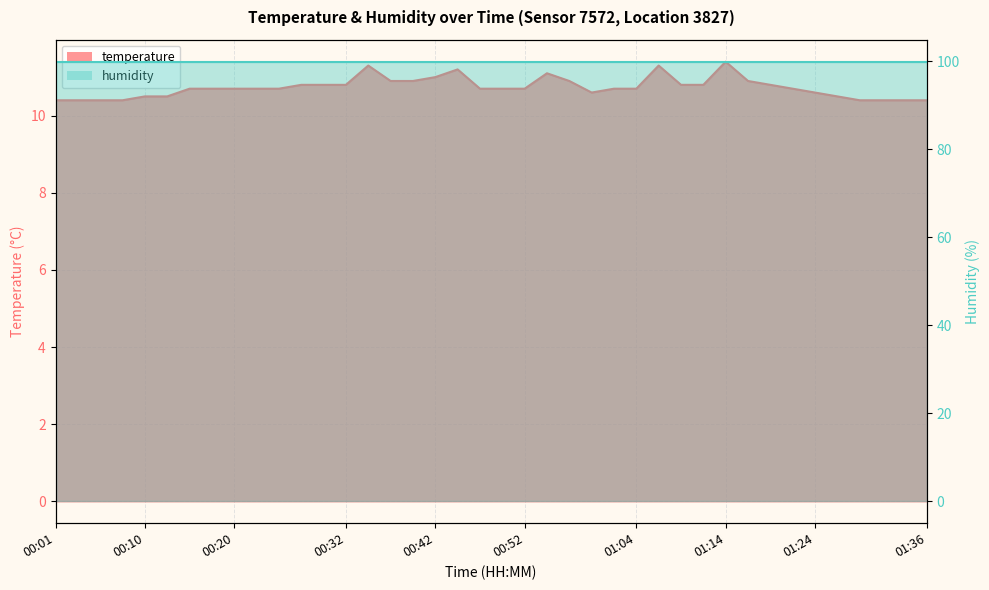

The chart shows a value of 14.4 at 00:23. True or false?

False